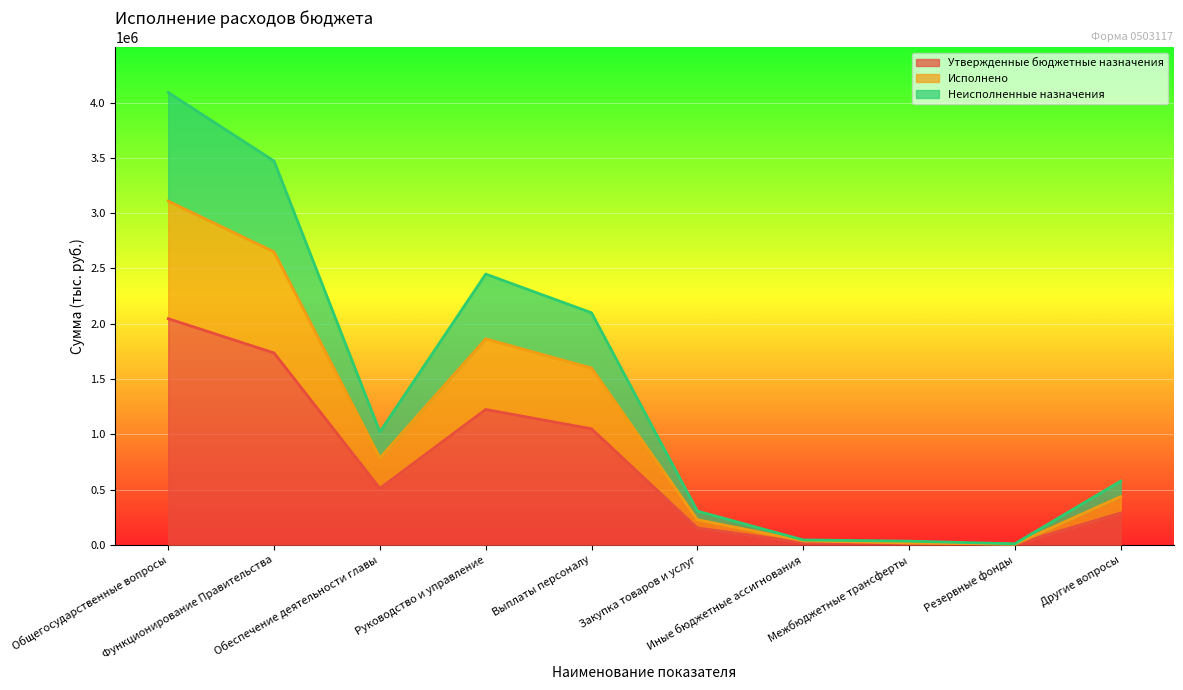

The value of Неисполненные назначения at Закупка товаров и услуг is 497734.7. True or false?

False